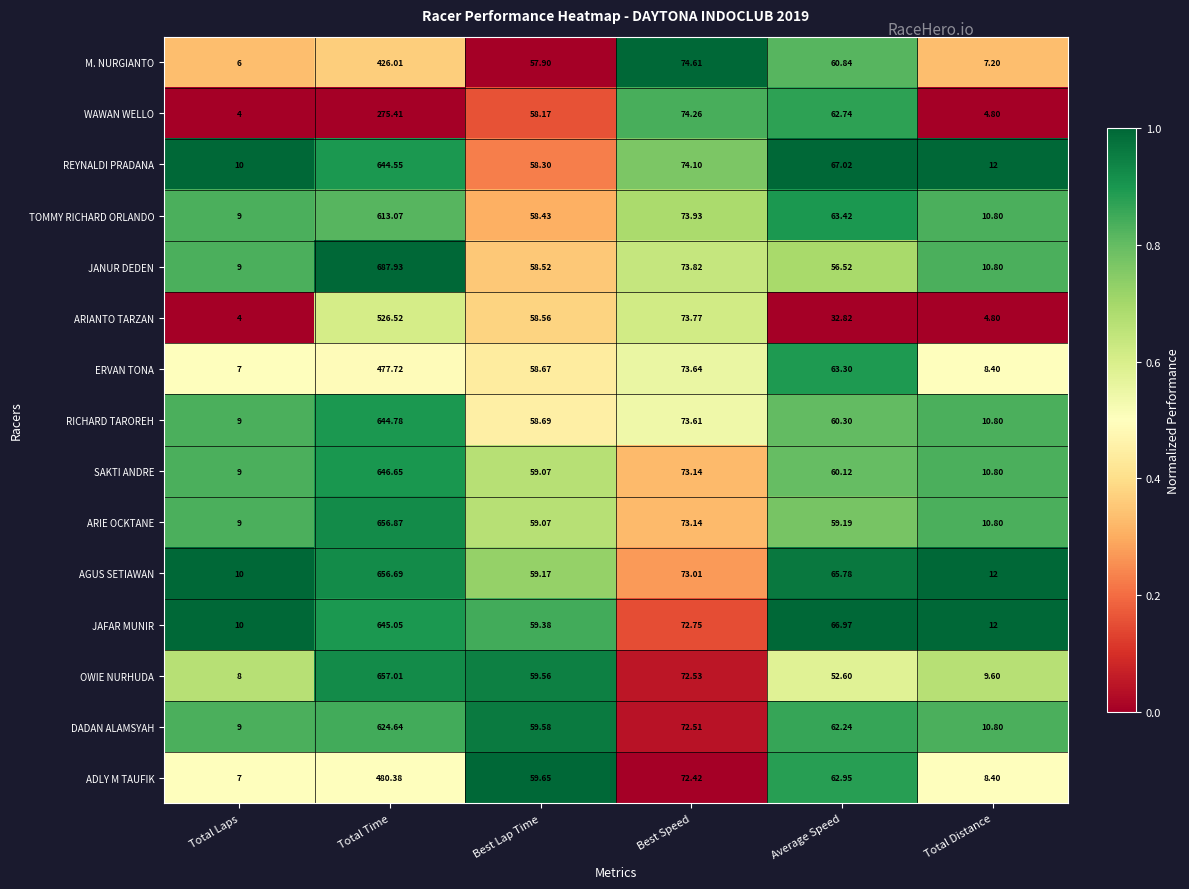

Between Best Lap Time and Total Distance, which series saw the biggest shift?

ARIANTO TARZAN